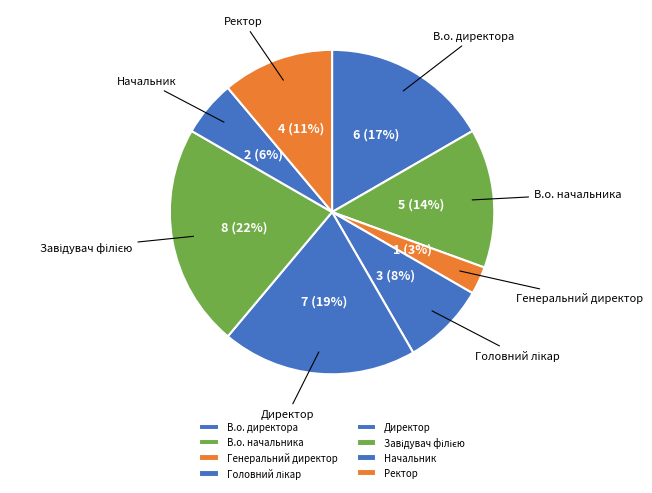

Between Генеральний директор and В.о. начальника, which is larger?

В.о. начальника